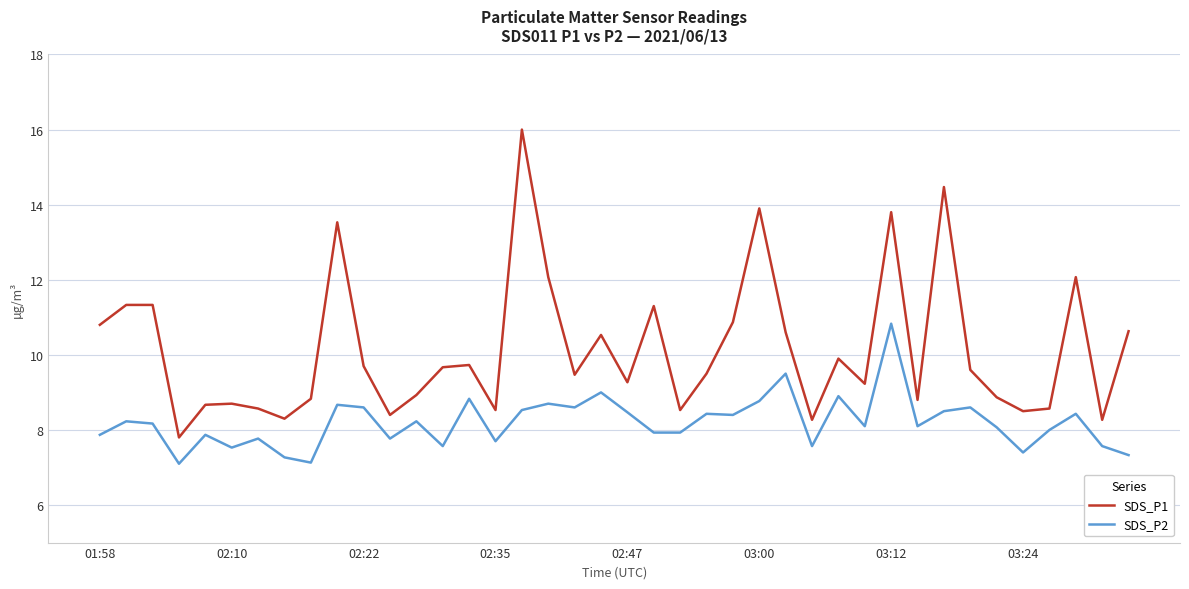

Which series has the largest range (max minus min)?

SDS_P1